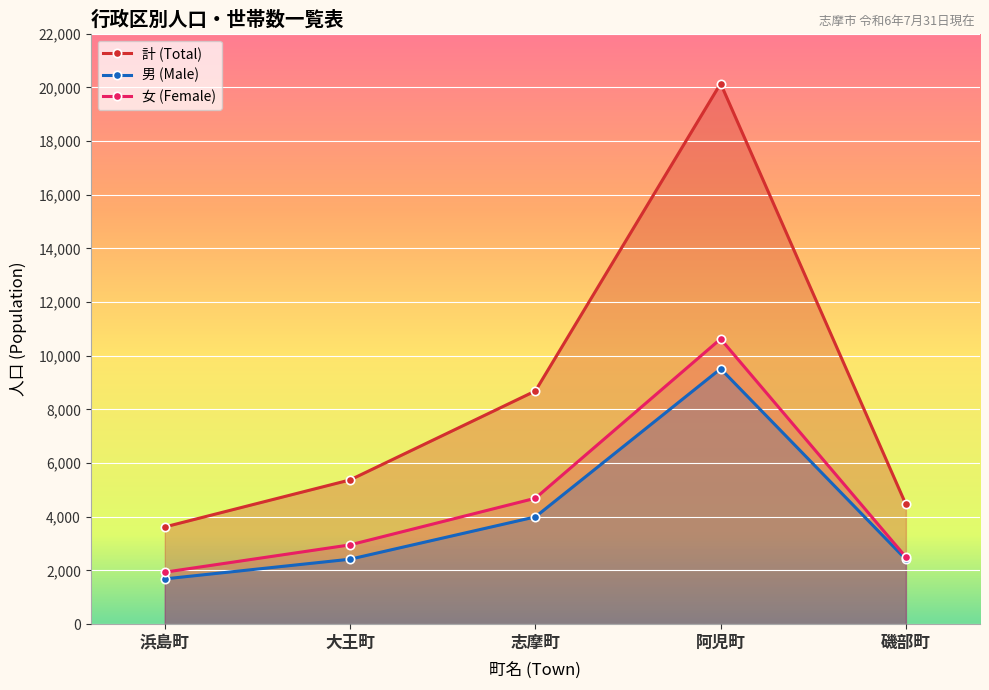

What are all the series names shown in the legend?

計 (Total), 男 (Male), 女 (Female)